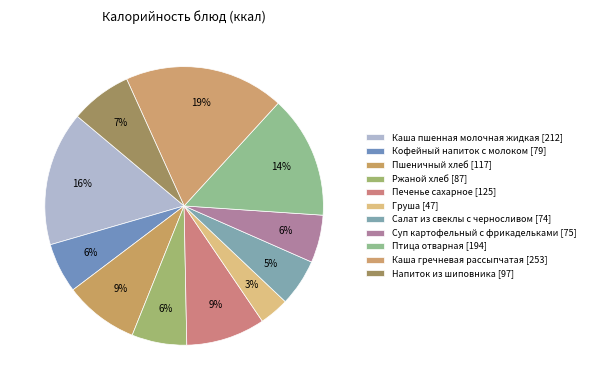

What is the total percentage of Пшеничный хлеб and Ржаной хлеб?

15.0%